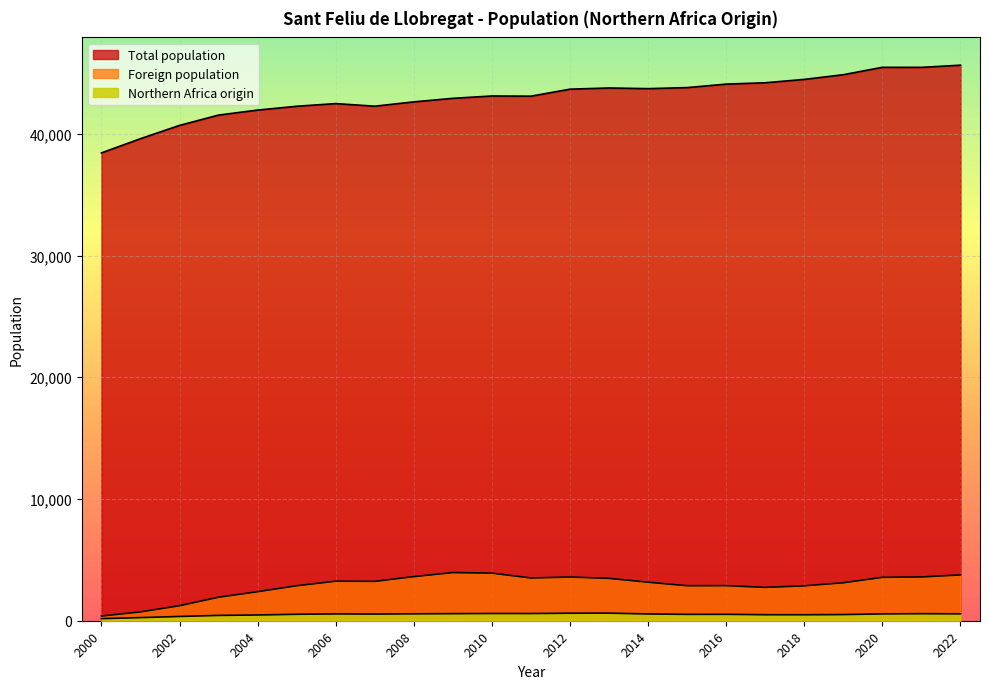

Rank the series at 2016 from highest to lowest value.

Total population, Foreign population, Northern Africa origin